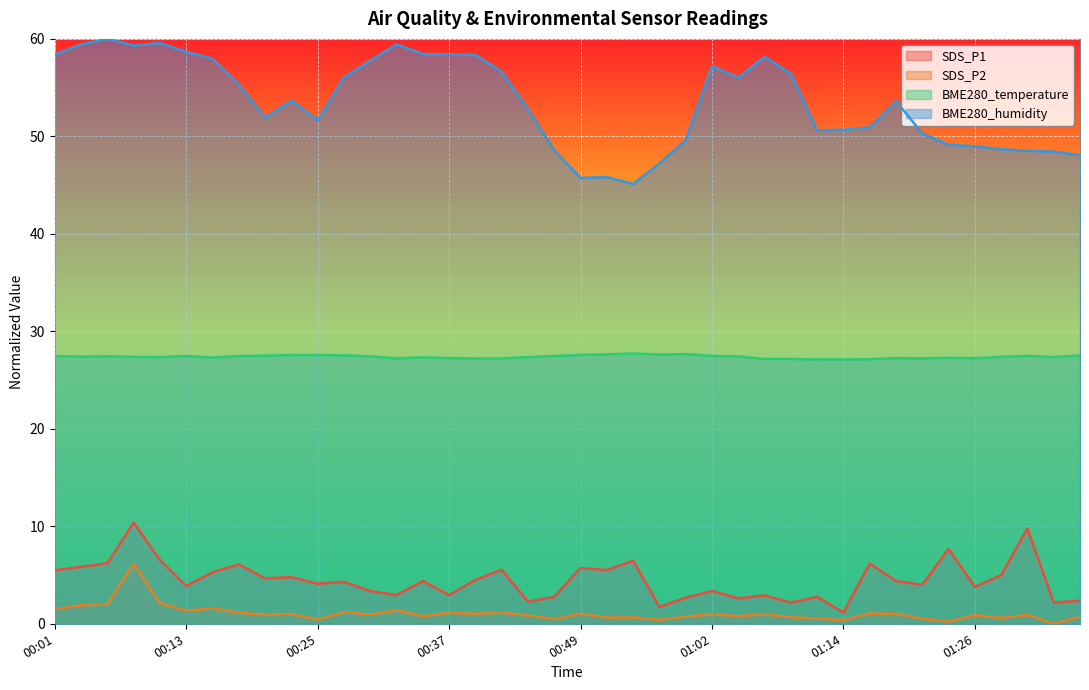

What is the difference between the highest and lowest values at 00:03?

57.5